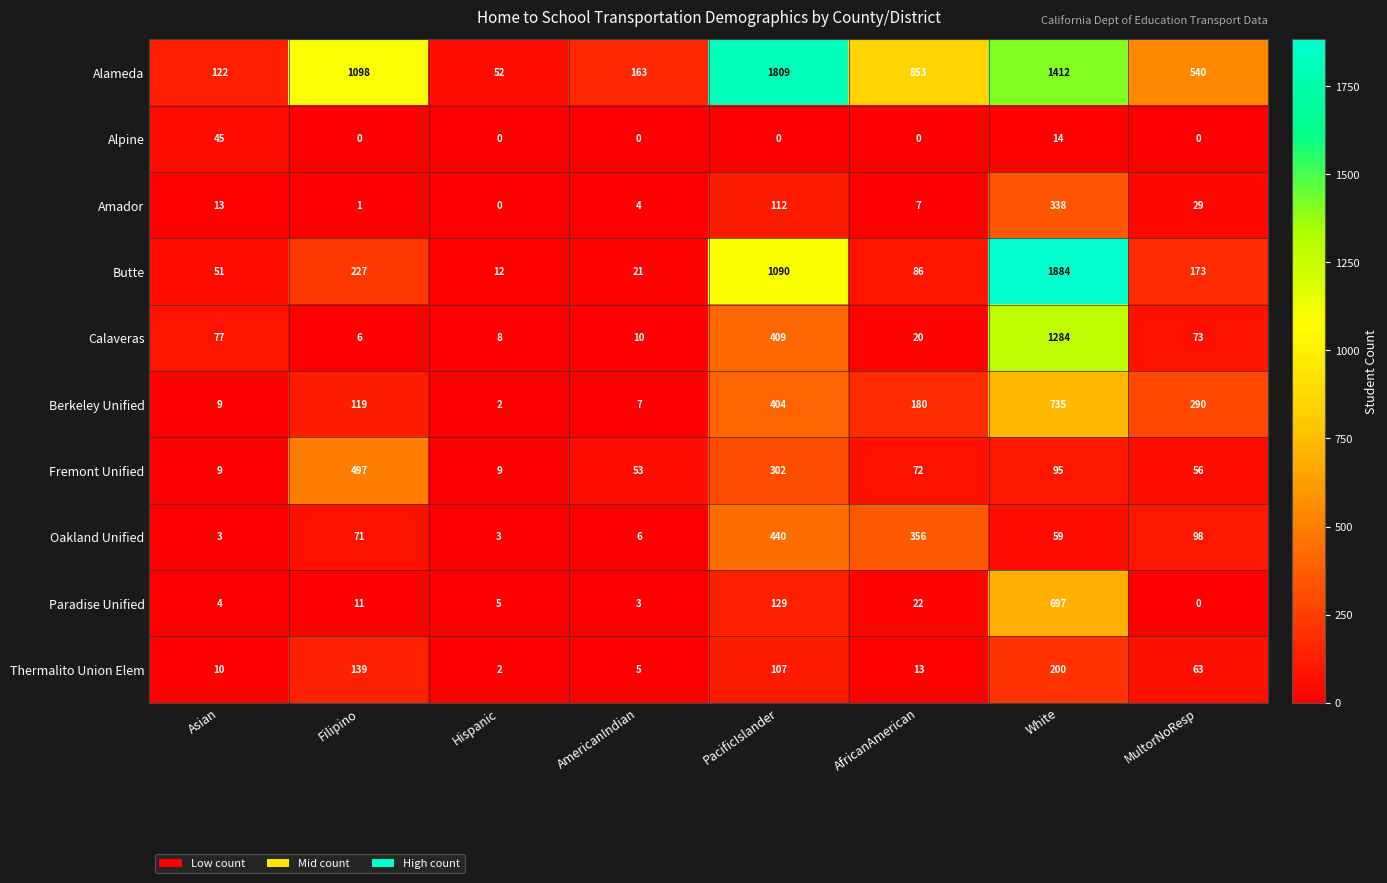

How many categories are shown in the chart?

8